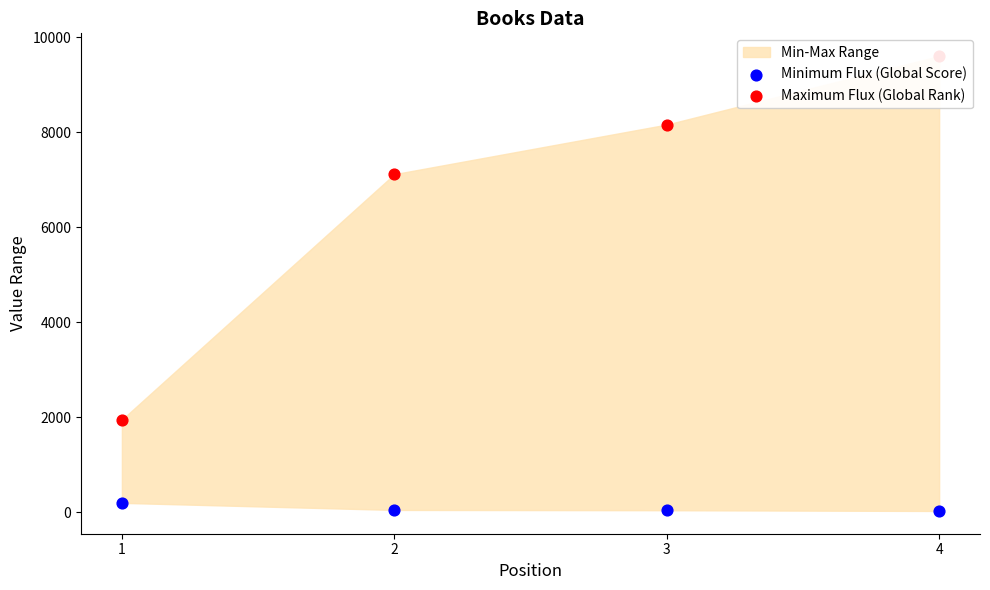

Which series has the widest spread of Y values?

Maximum Flux (Global Rank)